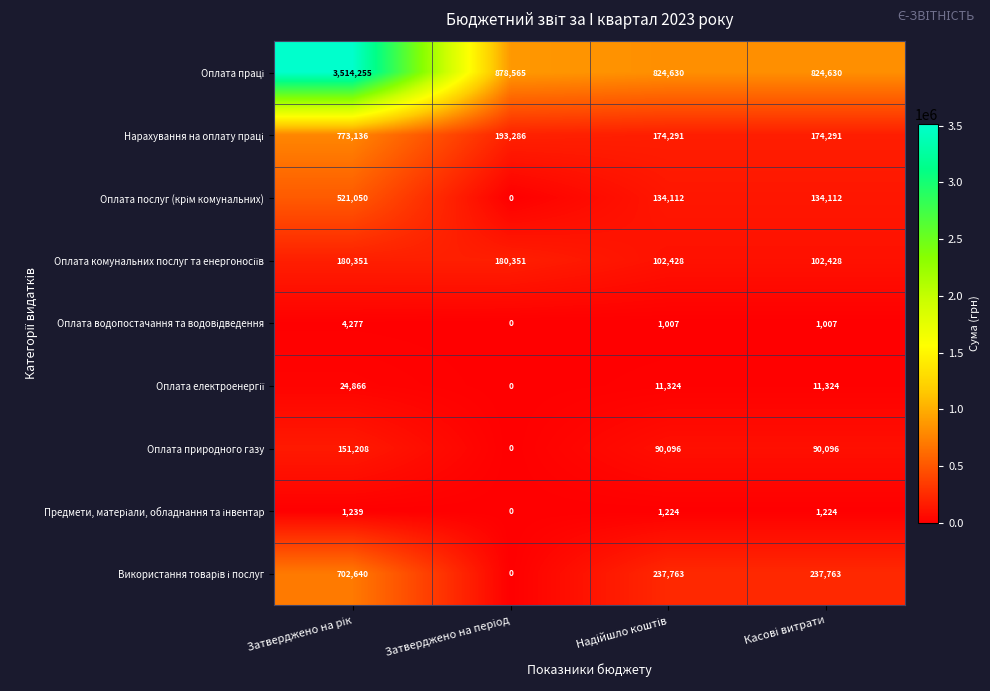

What is the difference between the maximum and second lowest values in the Оплата природного газу series?

61112